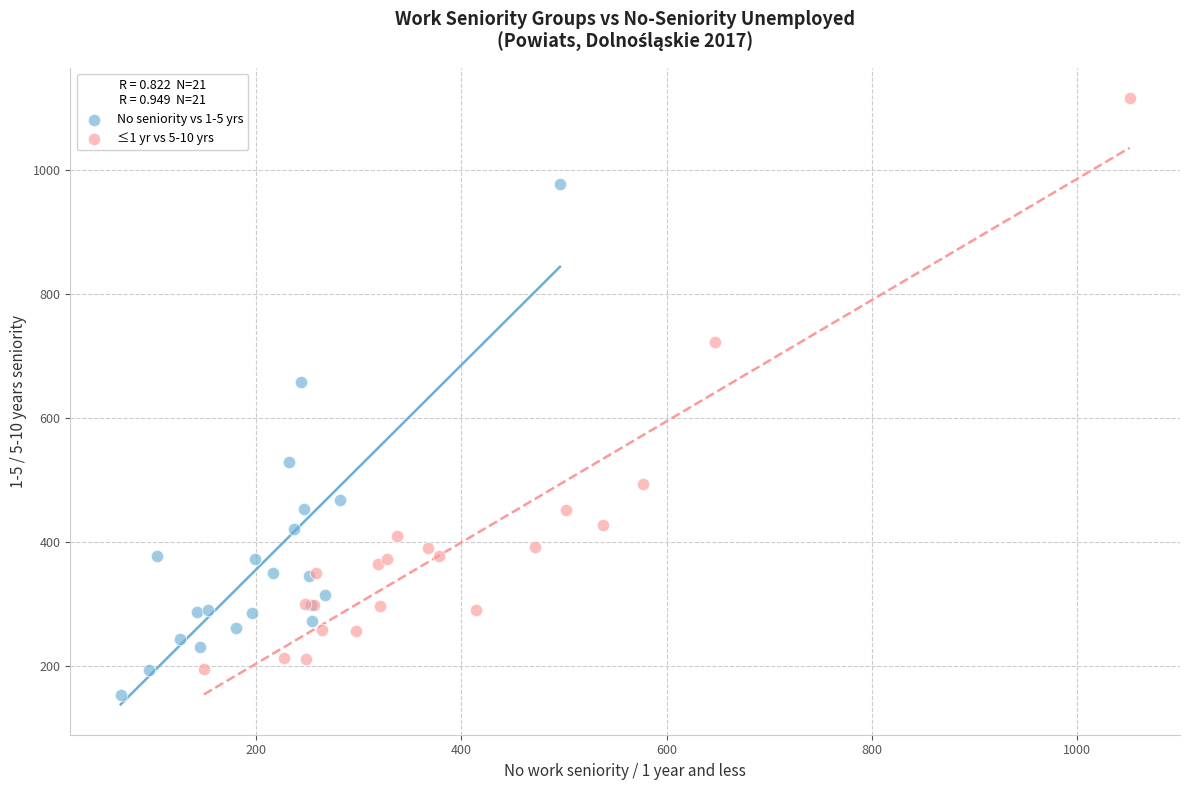

Which series contains the highest Y value?

≤1 yr vs 5-10 yrs